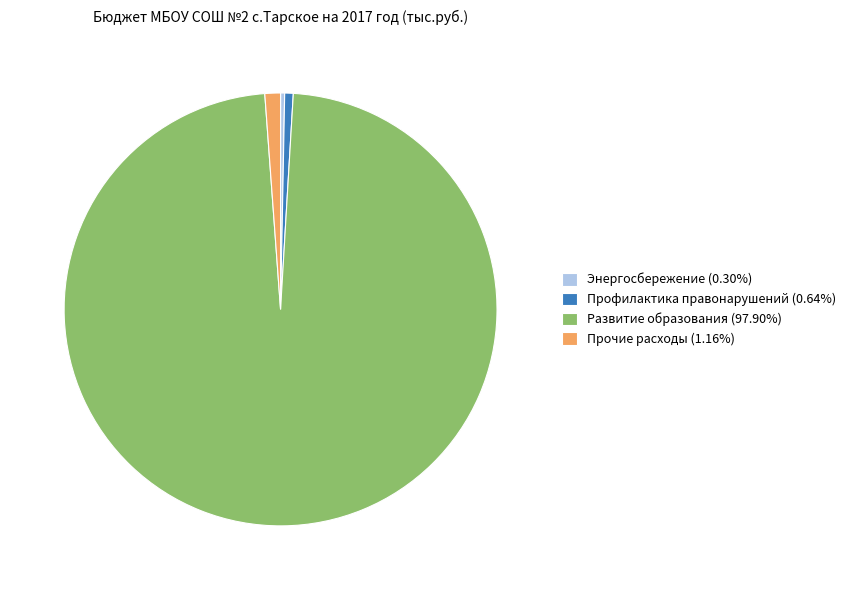

Does Энергосбережение (0.30%) account for over 50% of the chart?

No